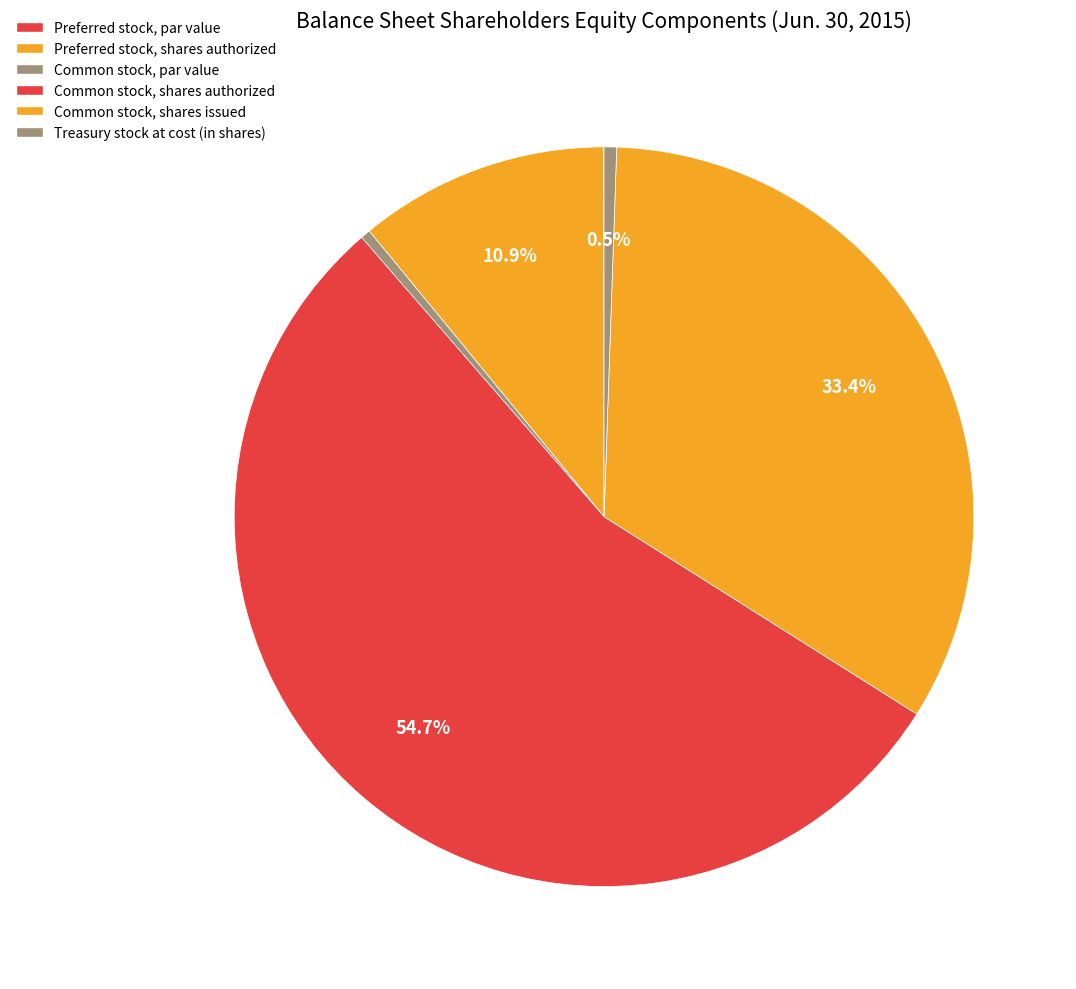

How many slices are in this pie chart?

6